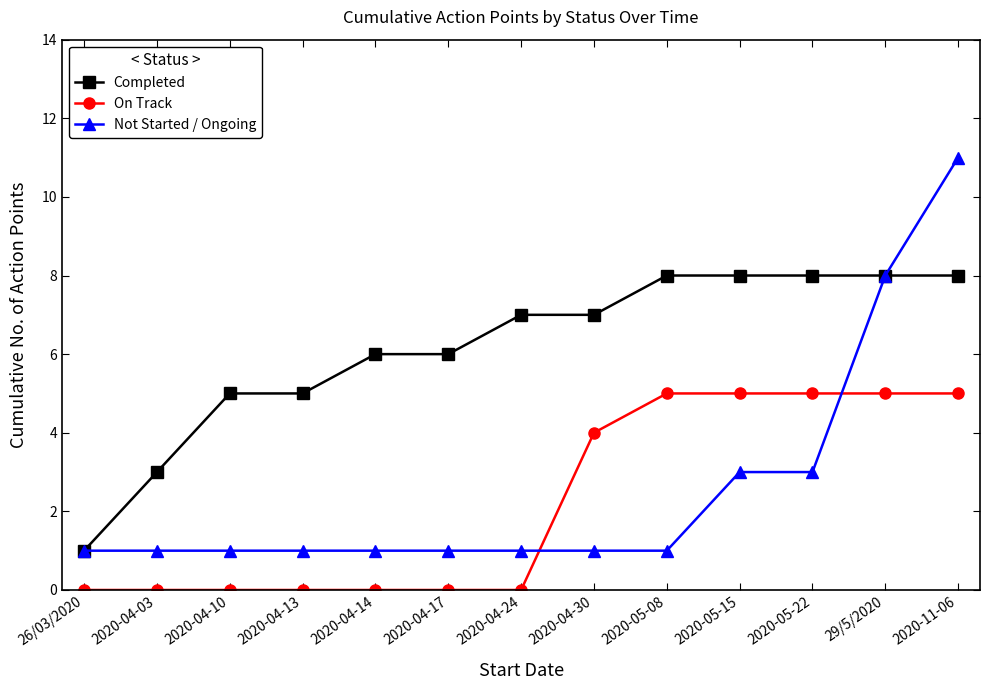

What position from the right is 2020-04-17?

8